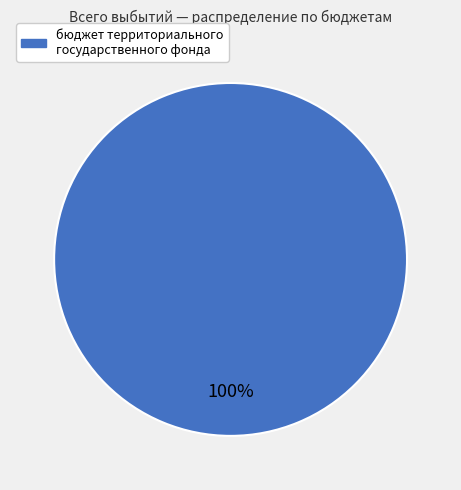

Which category accounts for the majority?

бюджет территориального государственного фонда